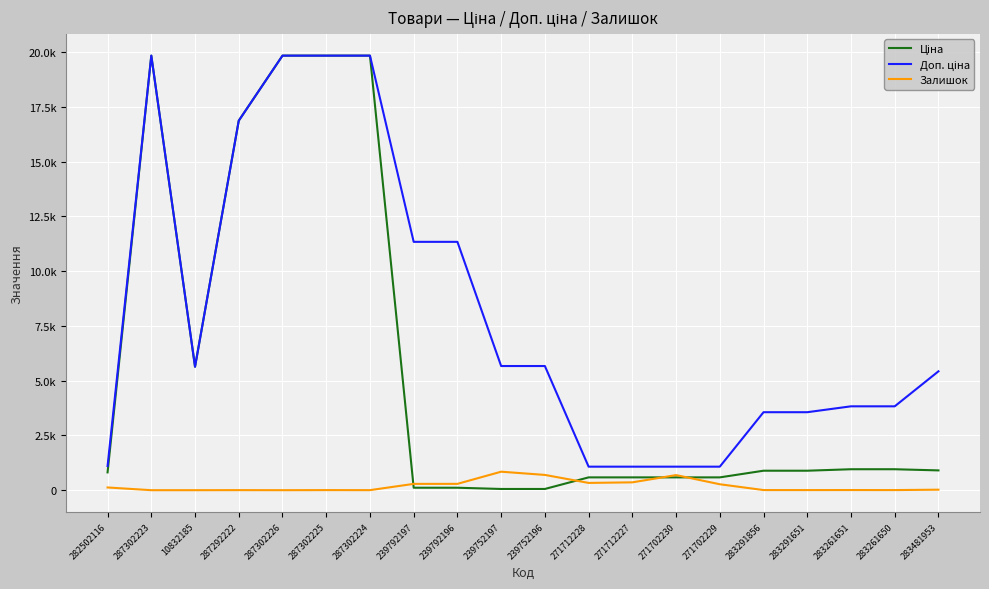

Does the chart display data point markers on the line(s)?

No